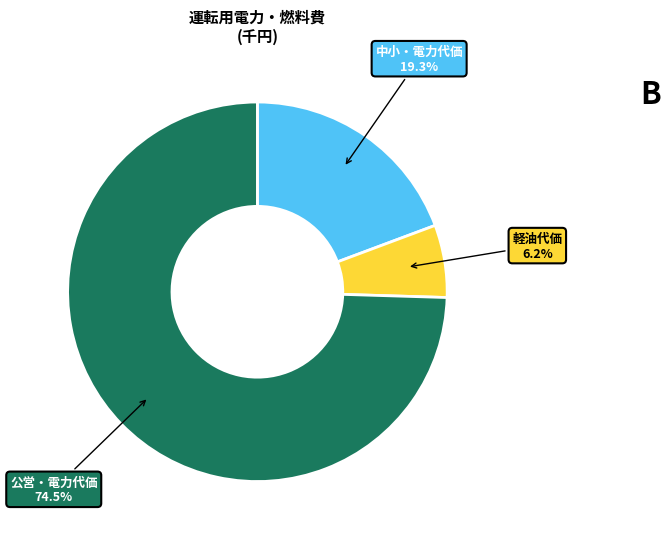

Is there a majority slice in this chart?

Yes